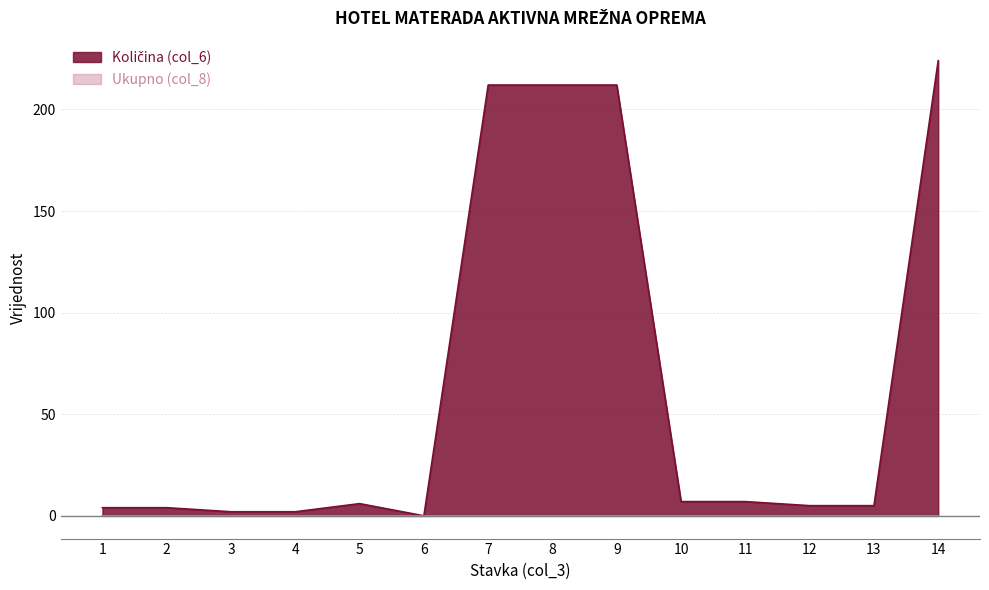

At which category does the chart reach its minimum across all series?

6